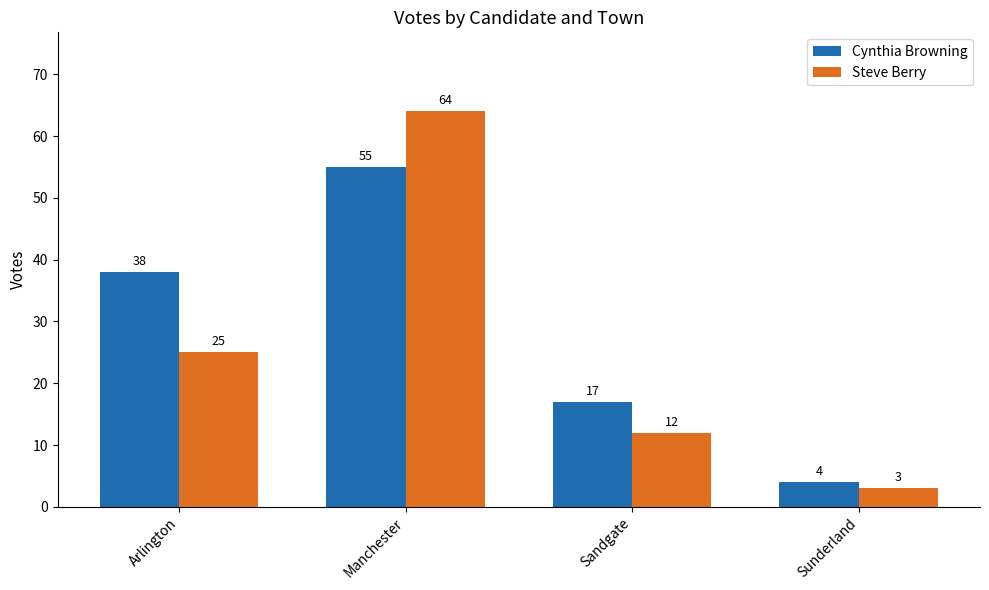

How many groups of bars are there?

4